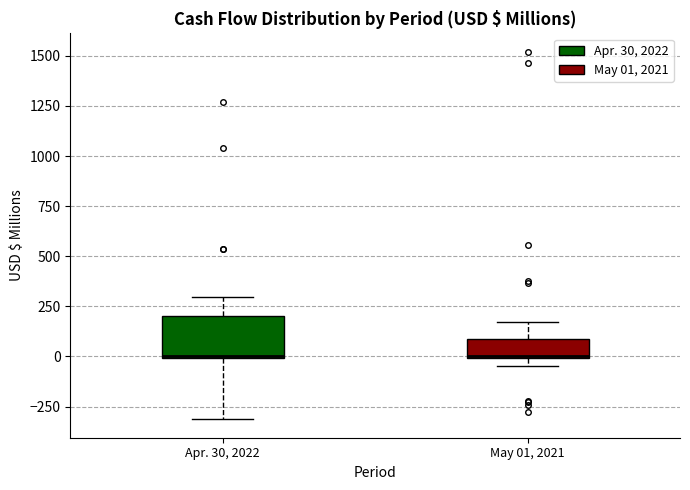

Reading left to right, transcribe this box plot: for each box, give where its median line is, the range the box spans, and where its two whiskers end, as read against the y-axis. The values are not printed on the chart, so give them approximately, as read against the axis.

Apr. 30, 2022: median 0, box 0 to 200, whiskers -300 to 300
May 01, 2021: median 0, box 0 to 100, whiskers -50 to 150